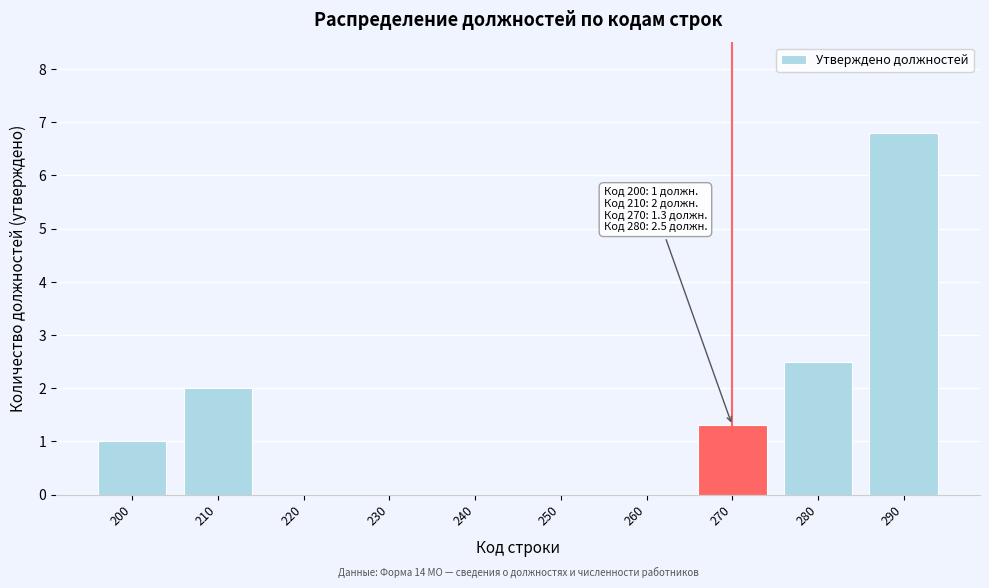

Reading left to right, what are all the values shown in this chart?

200=1.0	210=2.0	220=0.0	230=0.0	240=0.0	250=0.0	260=0.0	270=1.3	280=2.5	290=6.8